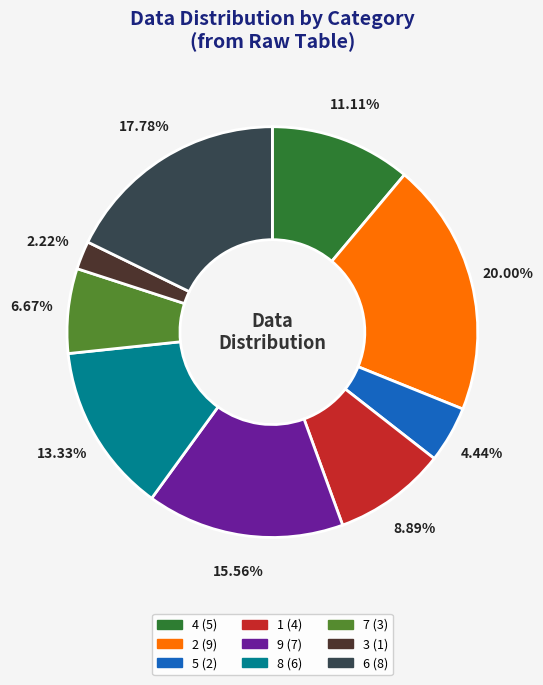

Between 6 and 8, which is larger?

6